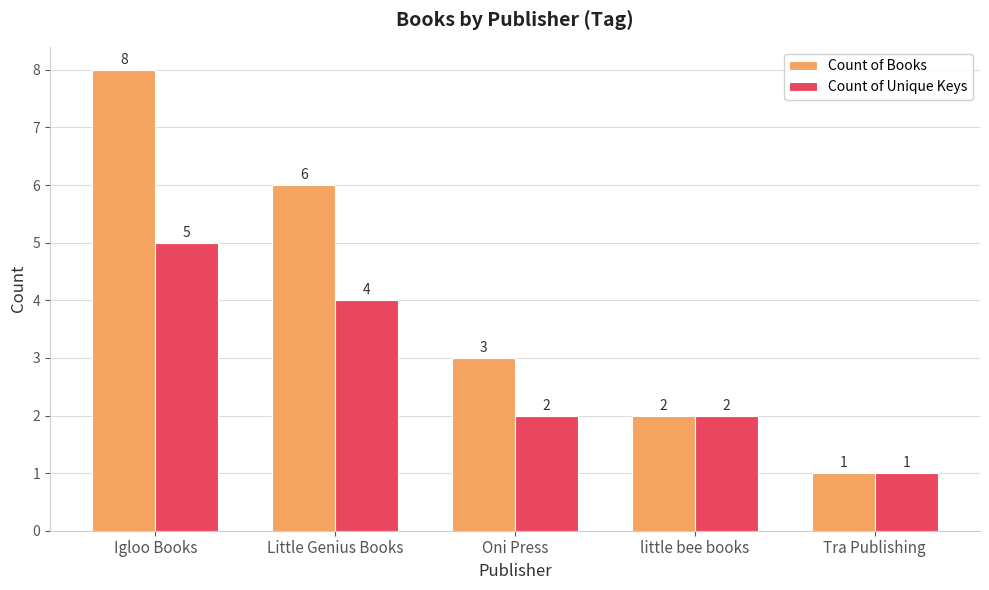

Reading left to right, extract all data points from this chart.

Count of Books: 8	6	3	2	1
Count of Unique Keys: 5	4	2	2	1